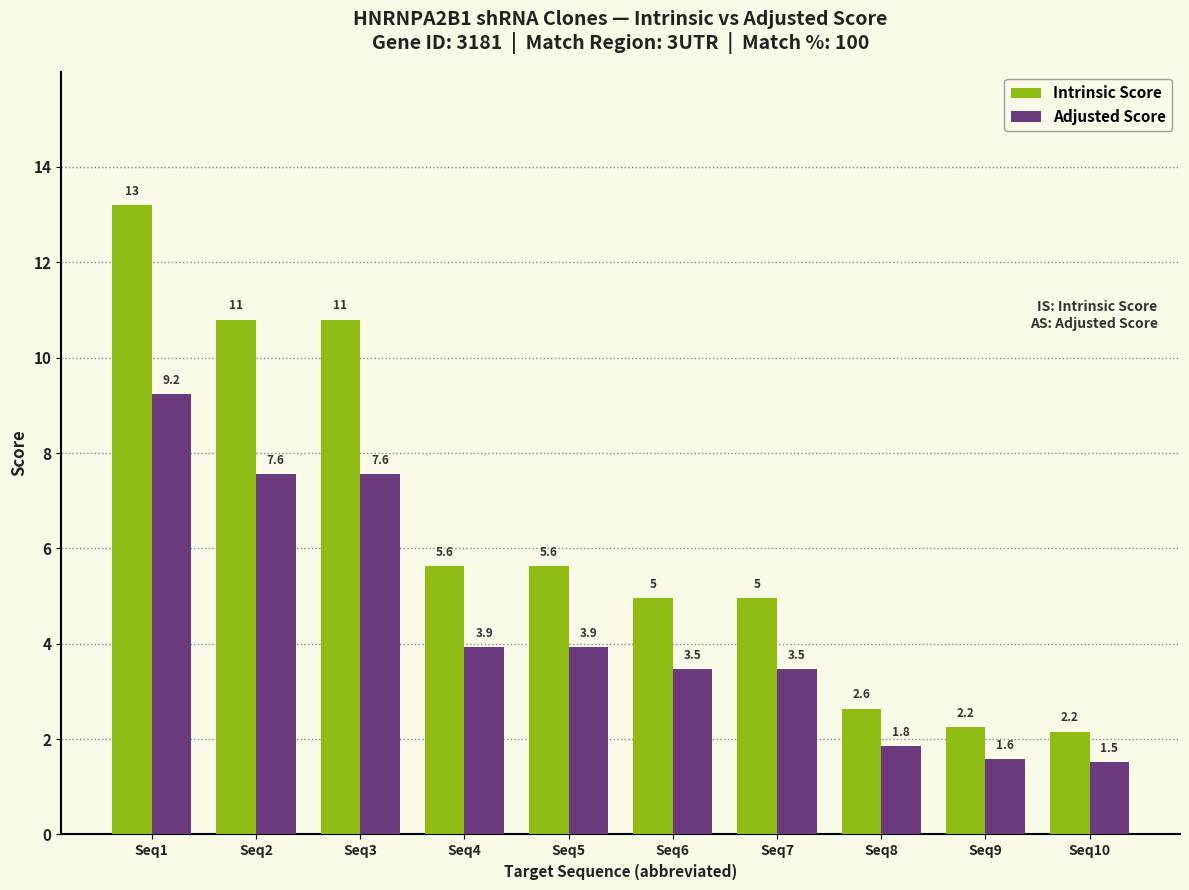

What is the minimum value for Intrinsic Score?

2.2